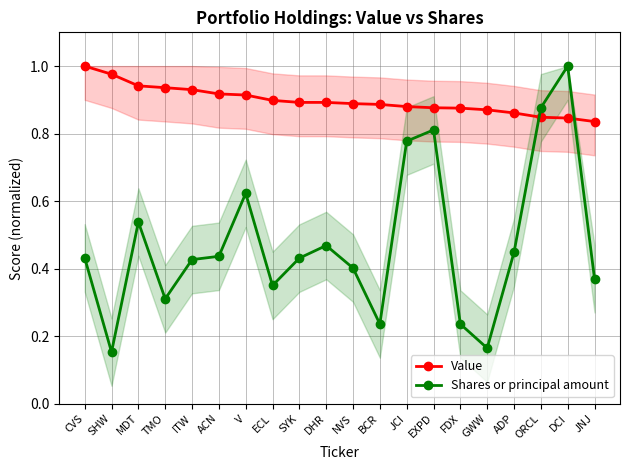

The value of Value at ADP is 0.3. True or false?

False